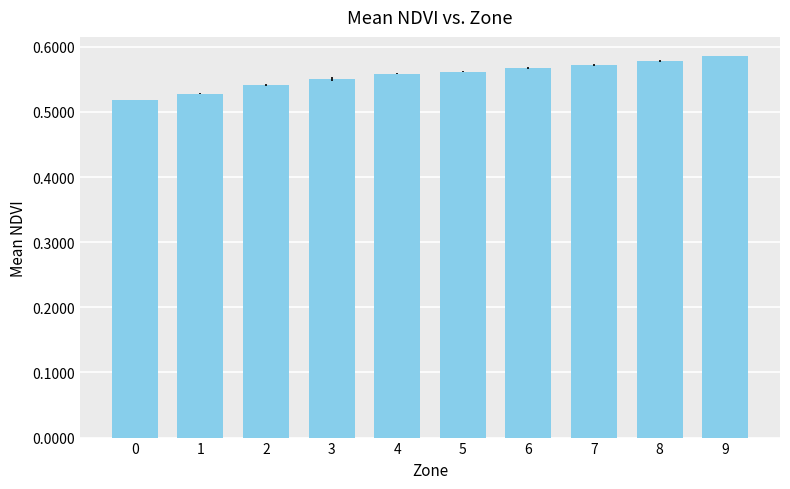

Does the chart contain any negative values?

No